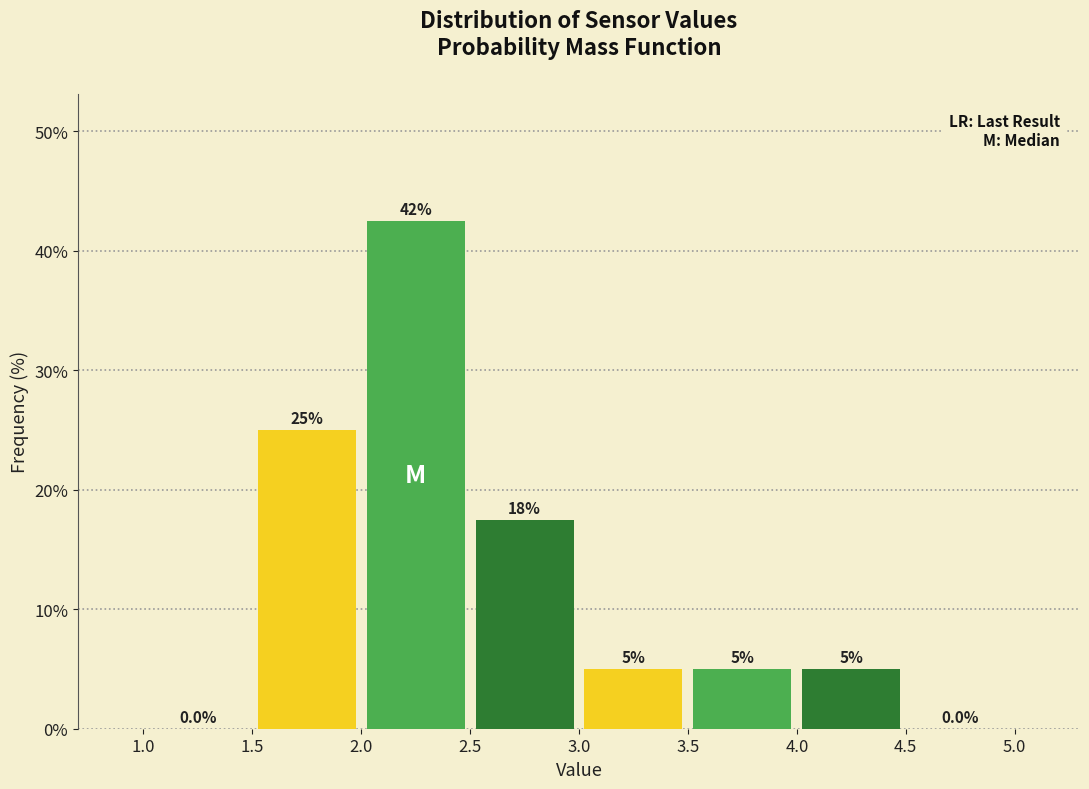

Which range on the x-axis has the tallest bar?

2.0 to 2.5